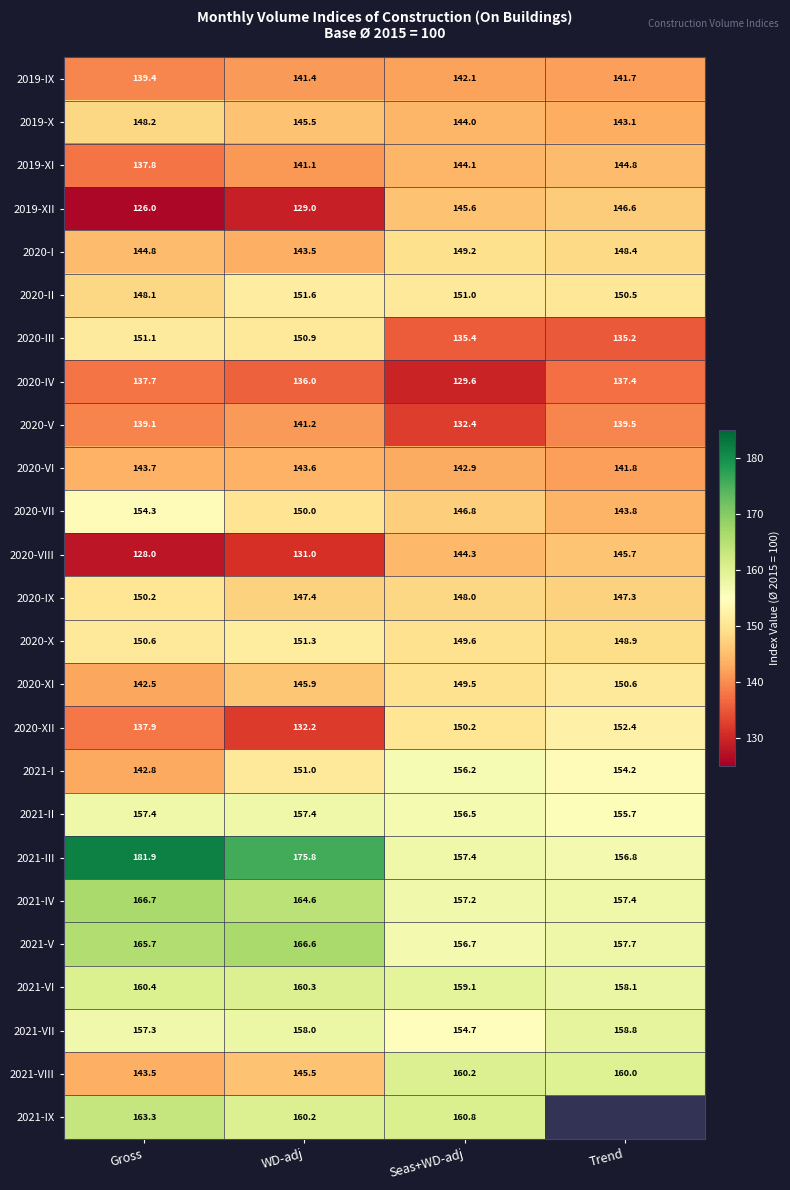

What is the sum of all 2020-VII values?

594.9